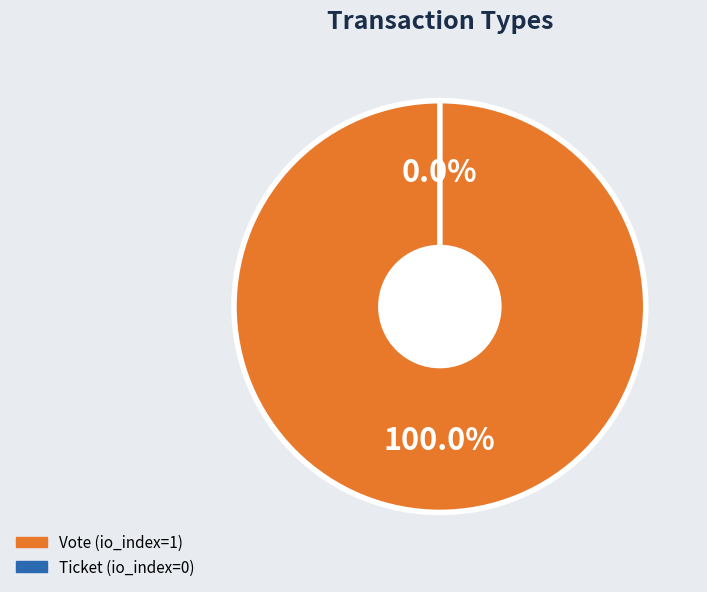

Count the number of slices in the pie.

2